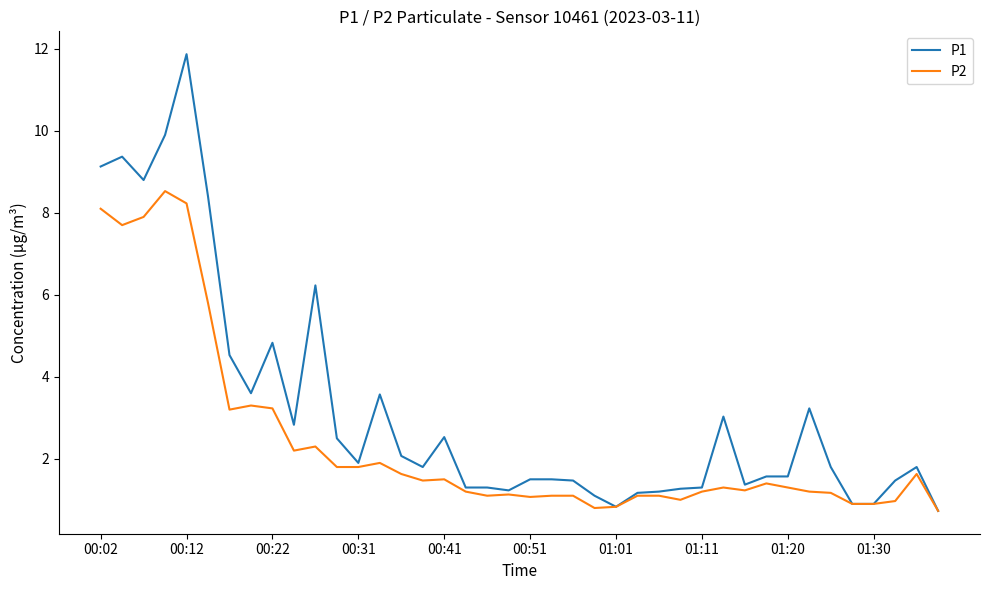

What is the lowest value of the P1 series?

0.7